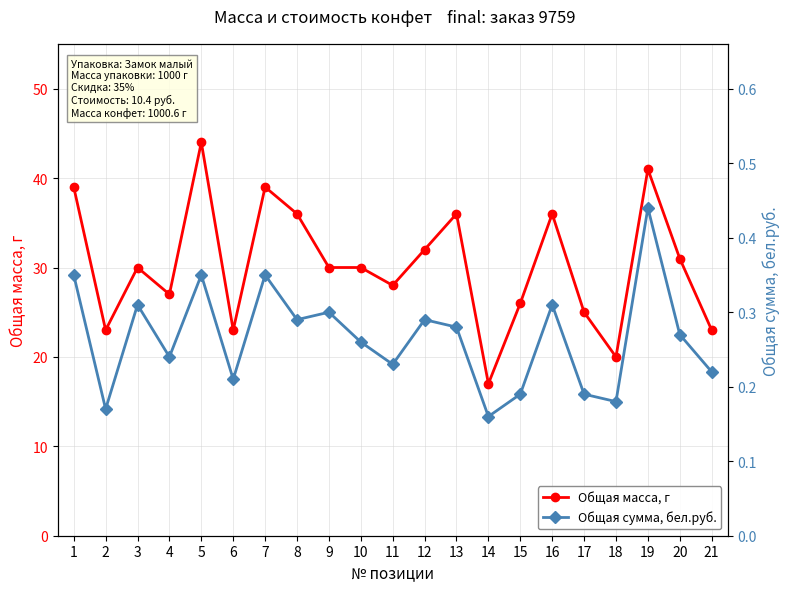

What is the value of the Общая масса, г point at the 12th from the left?

32